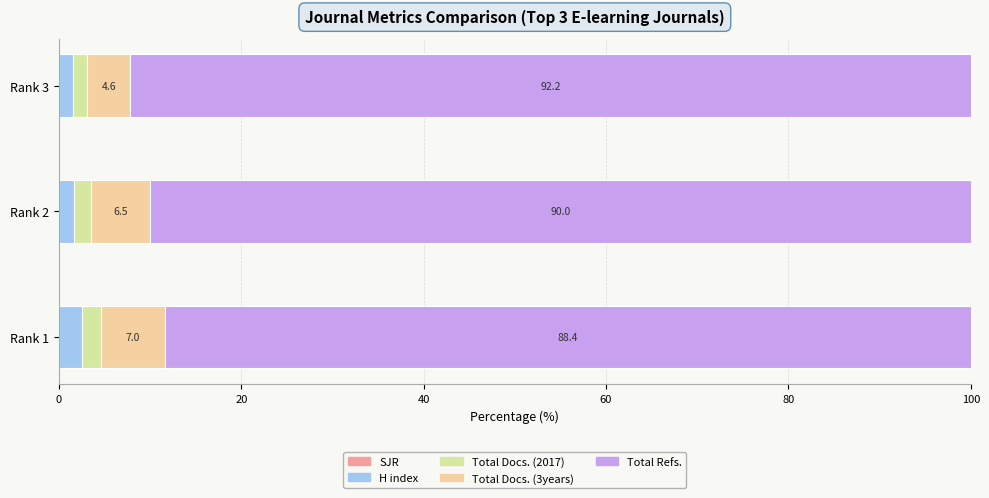

How many categories are shown in the chart?

3